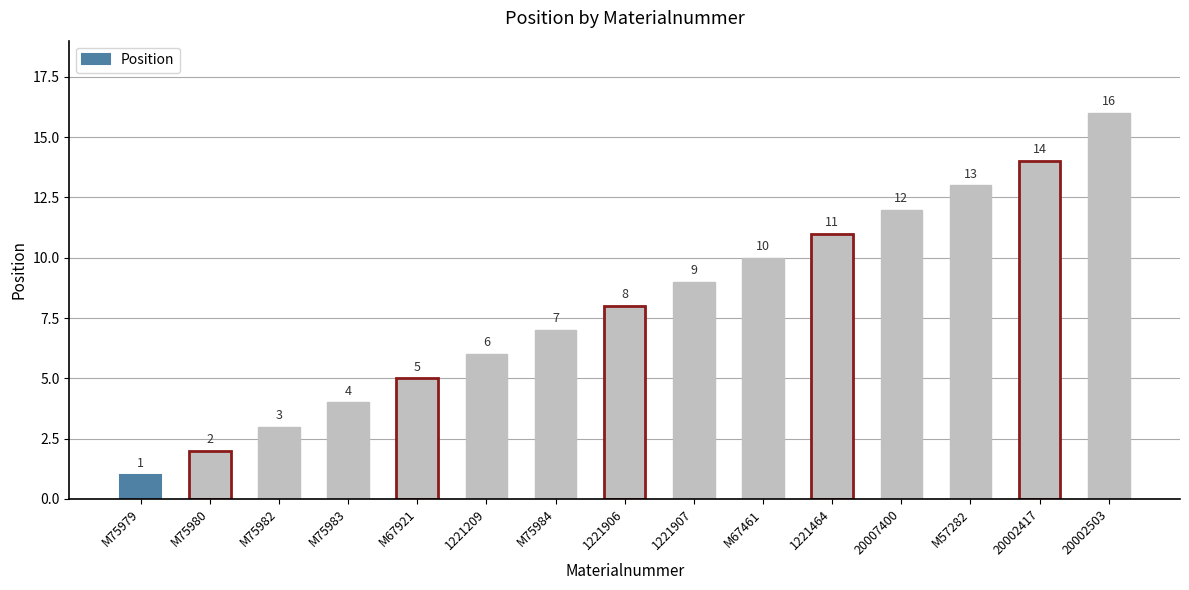

Are the bars grouped side by side (vs. stacked)?

No